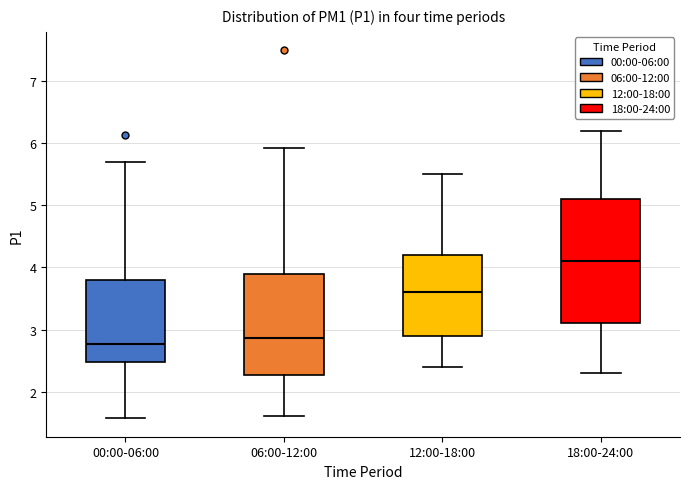

Which box is the tallest, from its lower edge to its upper edge?

18:00-24:00